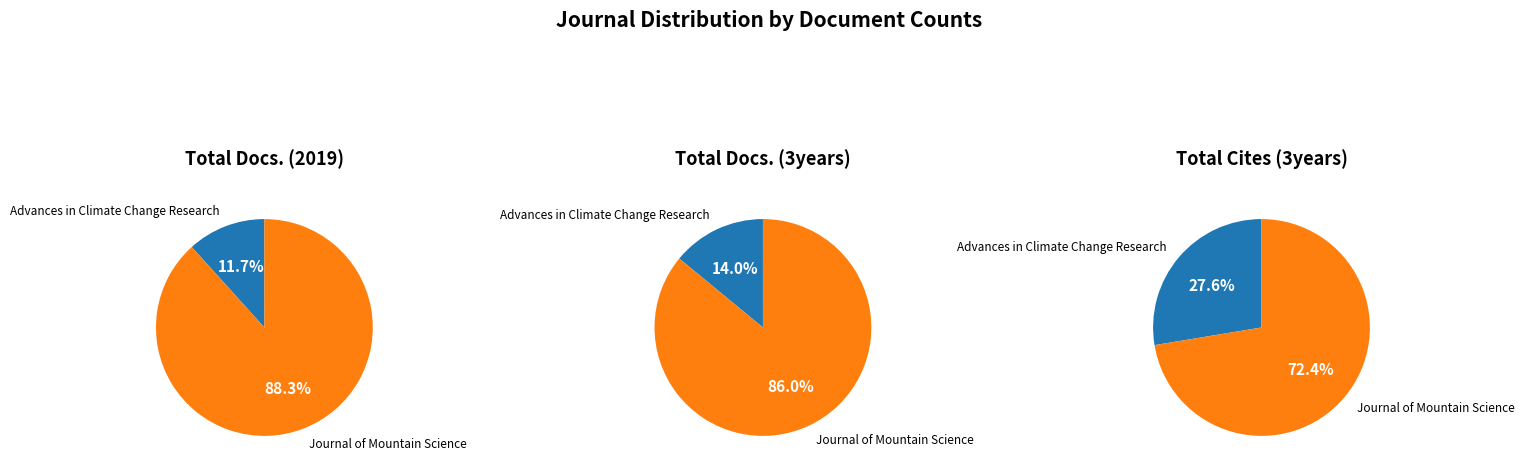

Does any single category account for the majority?

Yes